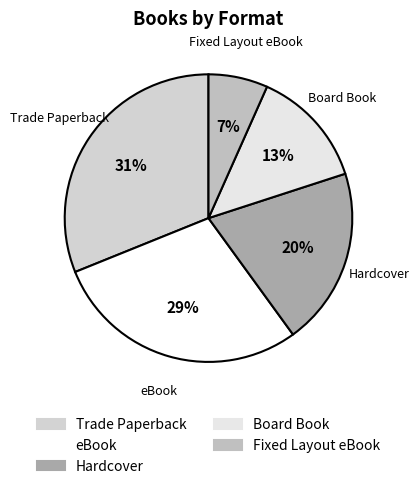

To the nearest percent, what is the combined percentage of Hardcover and Trade Paperback?

51%